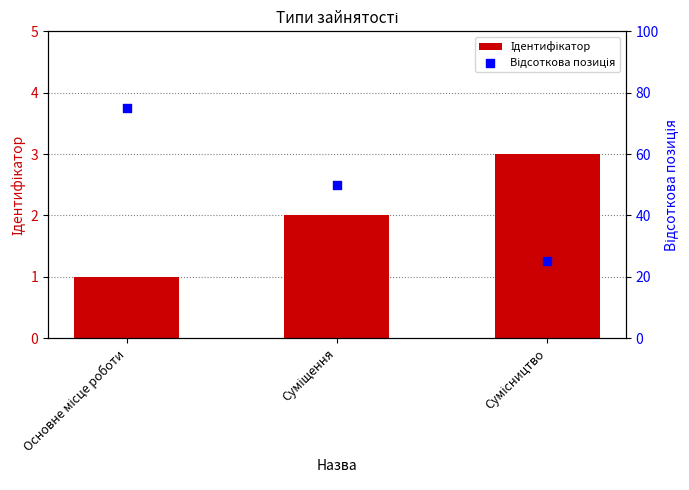

At which category is the sum across all series the highest?

Основне місце роботи